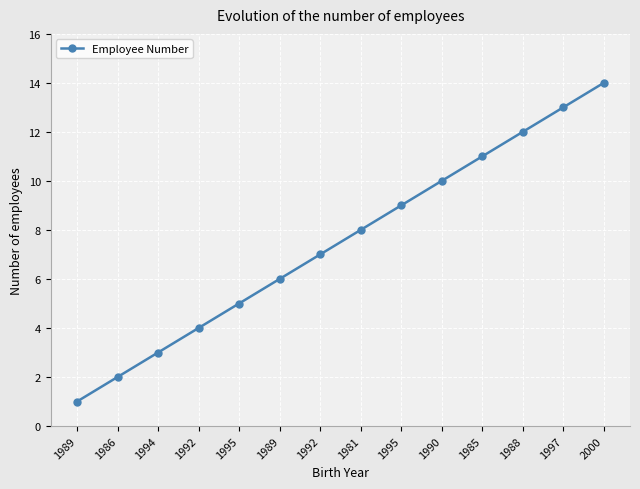

Reading left to right, transcribe all the data shown in this chart.

1	2	3	4	5	6	7	8	9	10	11	12	13	14